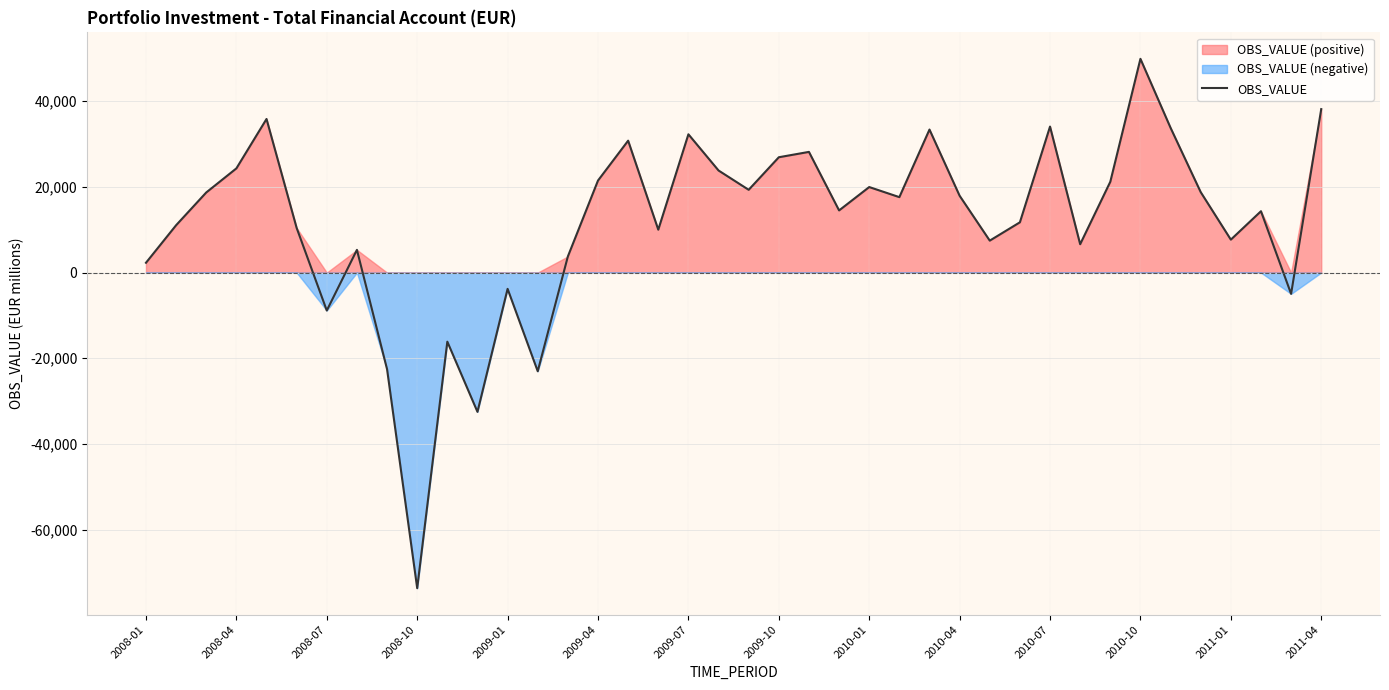

Read the value at 22.

28166.3